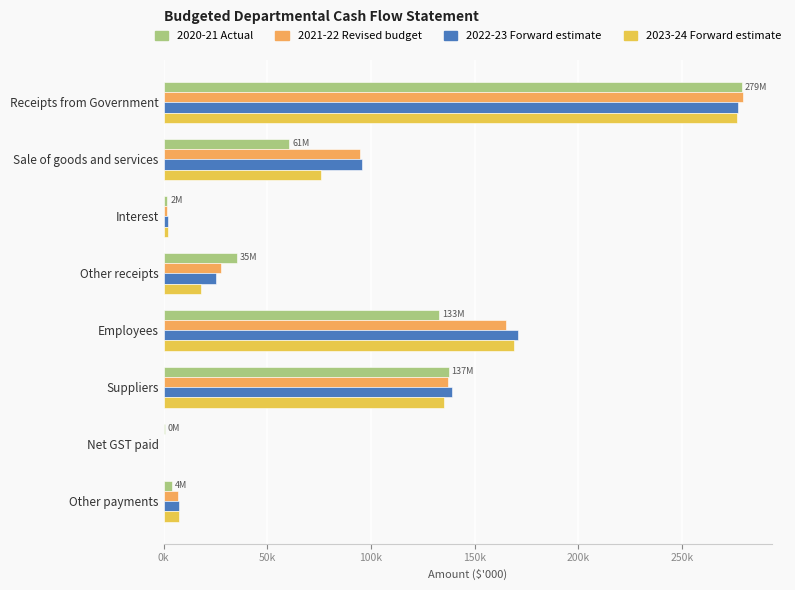

At how many categories does at least one series exceed 25248?

5